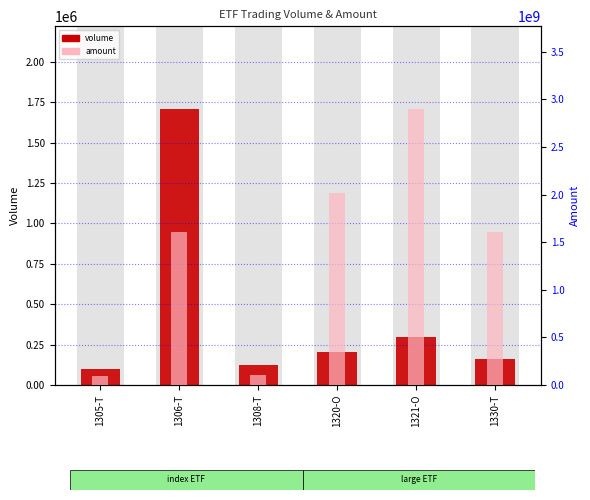

What is the value of the amount bar at the 3rd from the left?

108869300